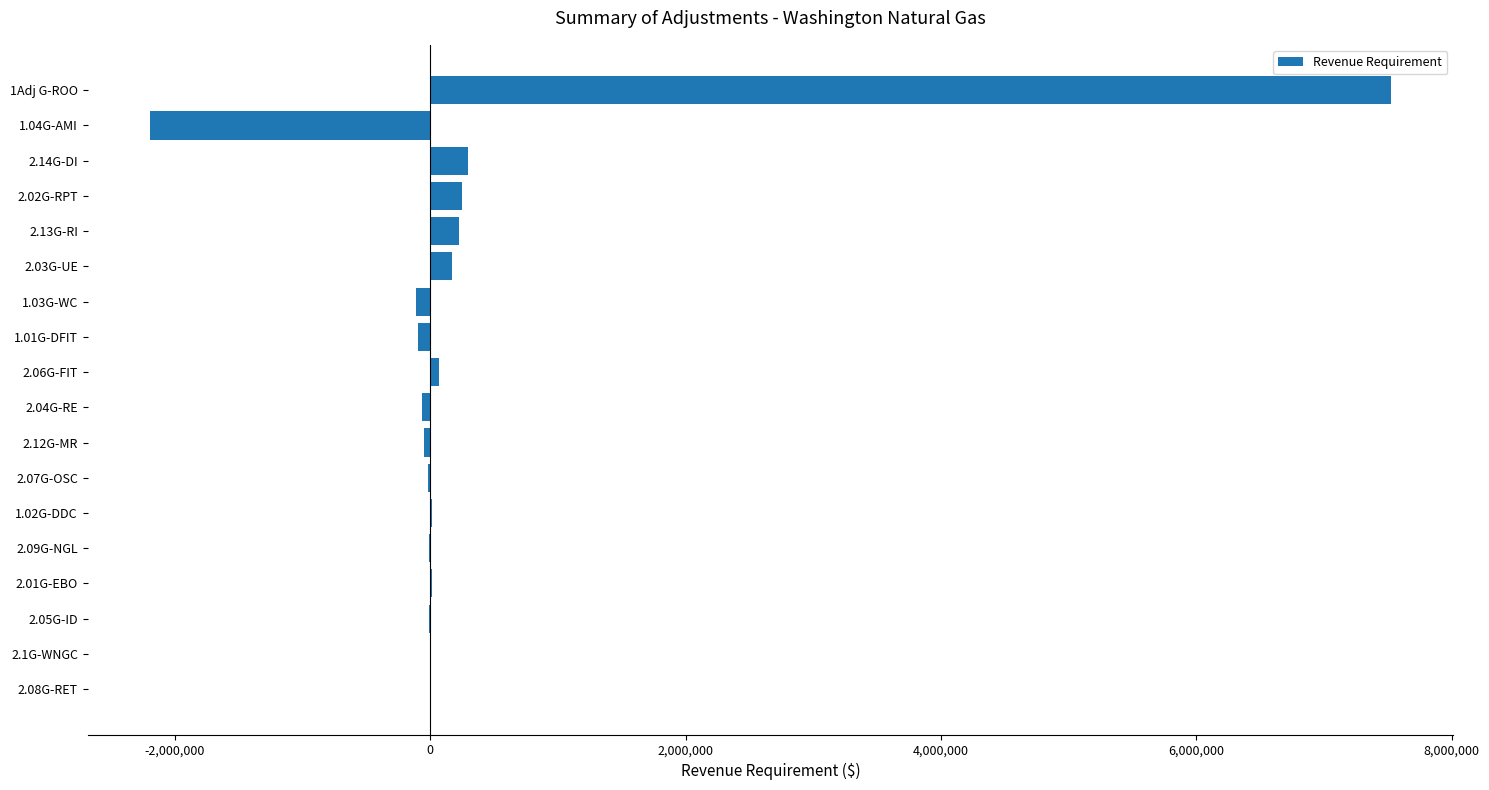

What is the change in value from 2.02G-RPT to 1Adj G-ROO?

+7277420.5